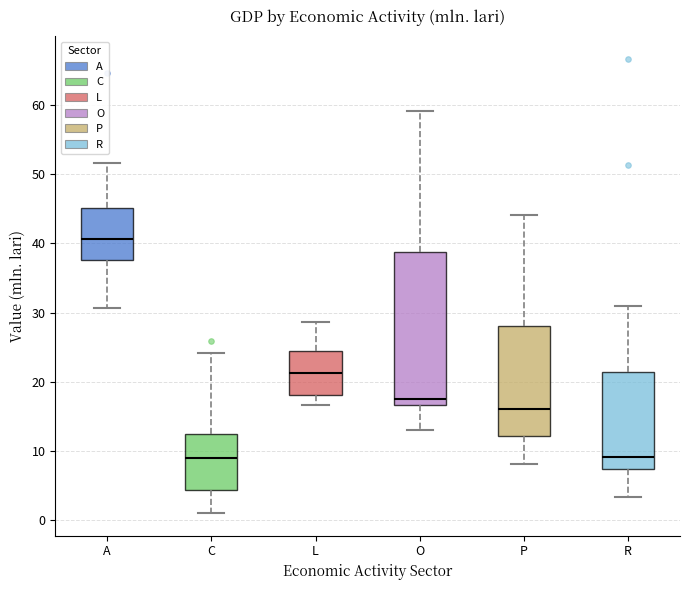

Comparing the boxes themselves (not the whiskers), which one is the tallest?

O